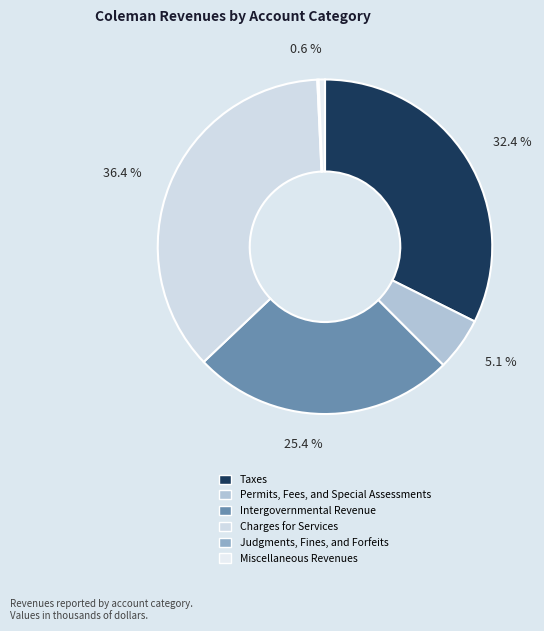

True or false: Intergovernmental Revenue accounts for 25% of the total.

True